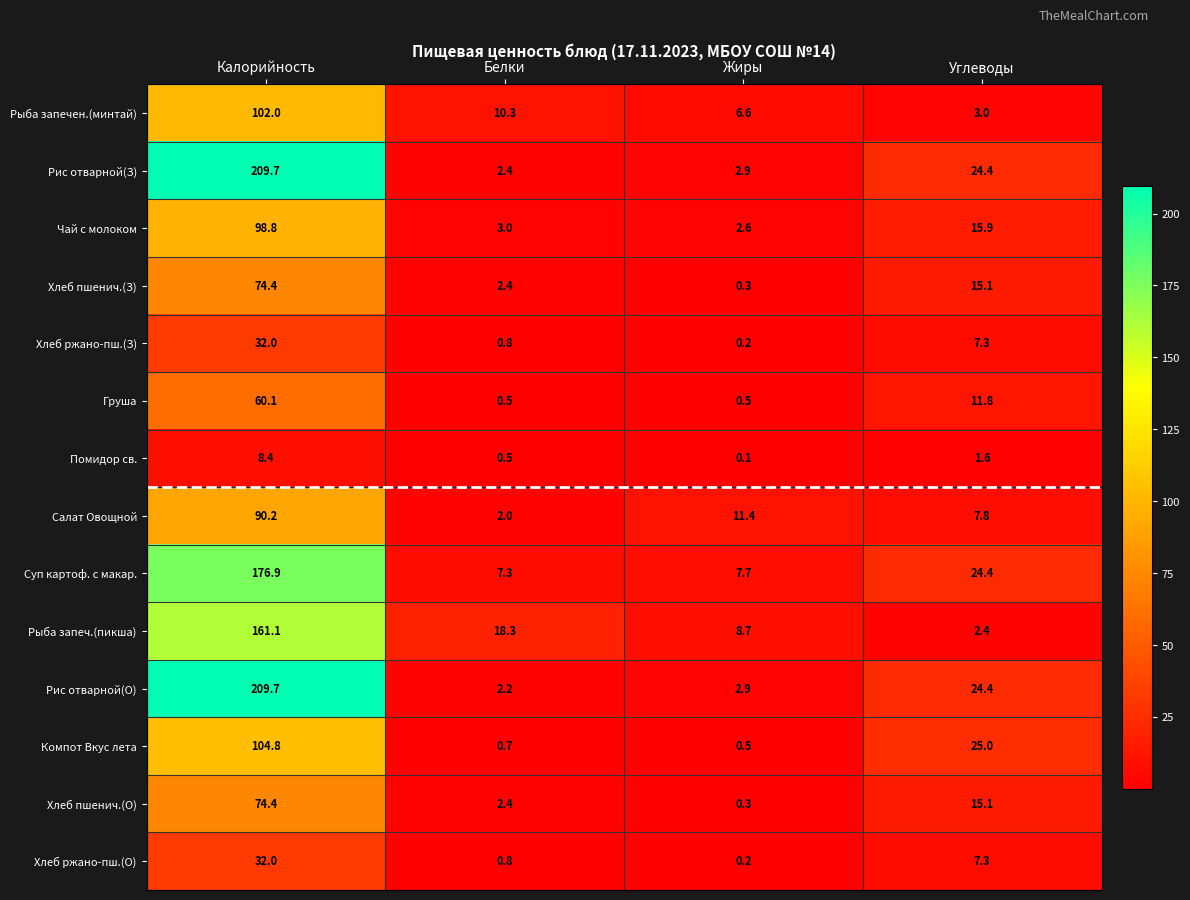

The Хлеб ржано-пш.(О) series shows 0.8 at Белки. True or false?

True